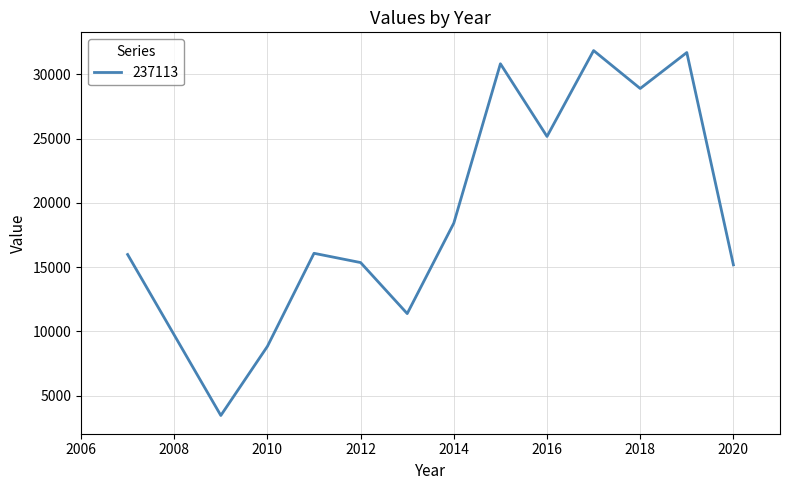

What is the difference between the maximum and minimum values?

28379